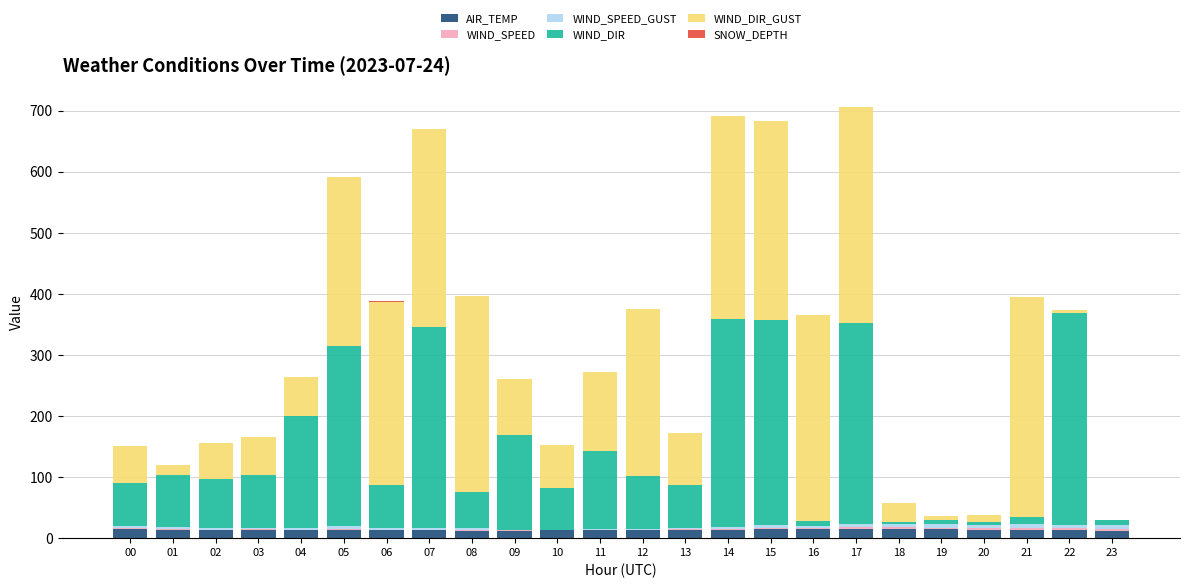

What is the maximum value for AIR_TEMP?

15.5